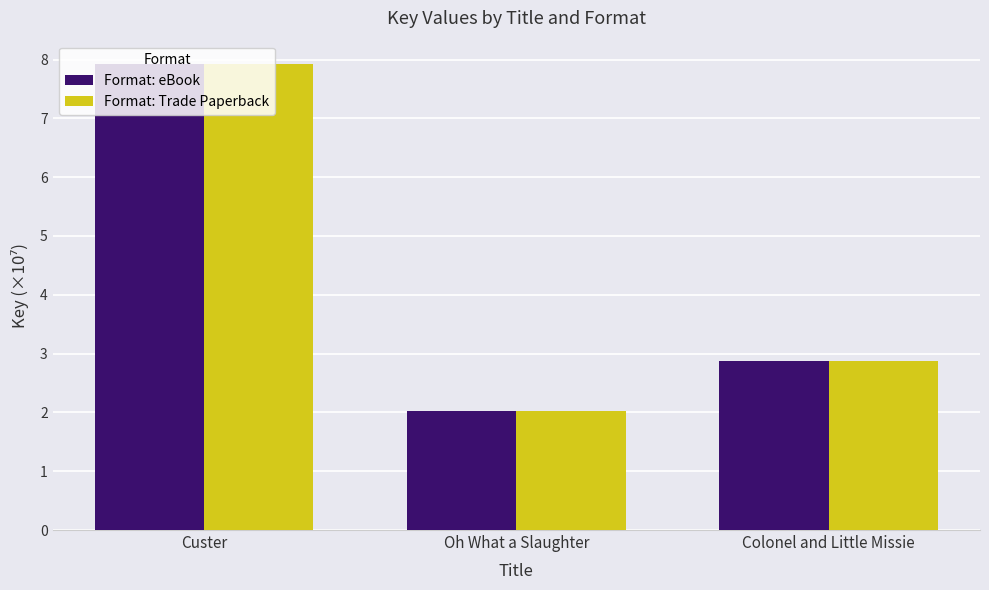

Read the Format: eBook value at Colonel and Little Missie.

2.9